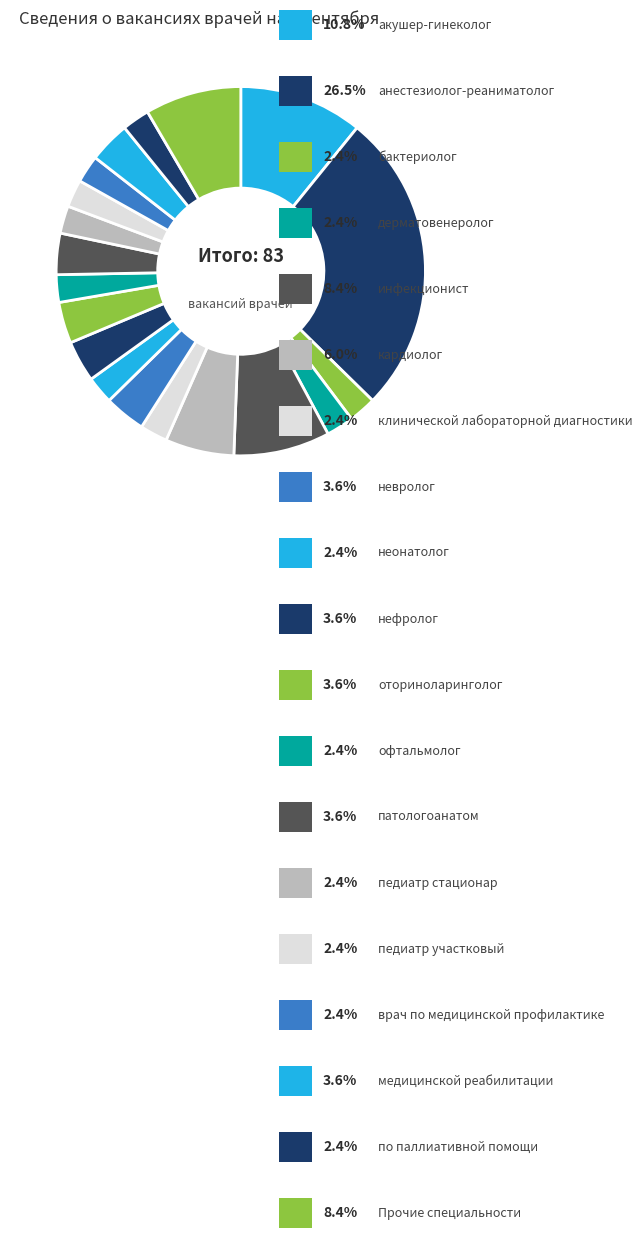

How many segments does this pie chart have?

19